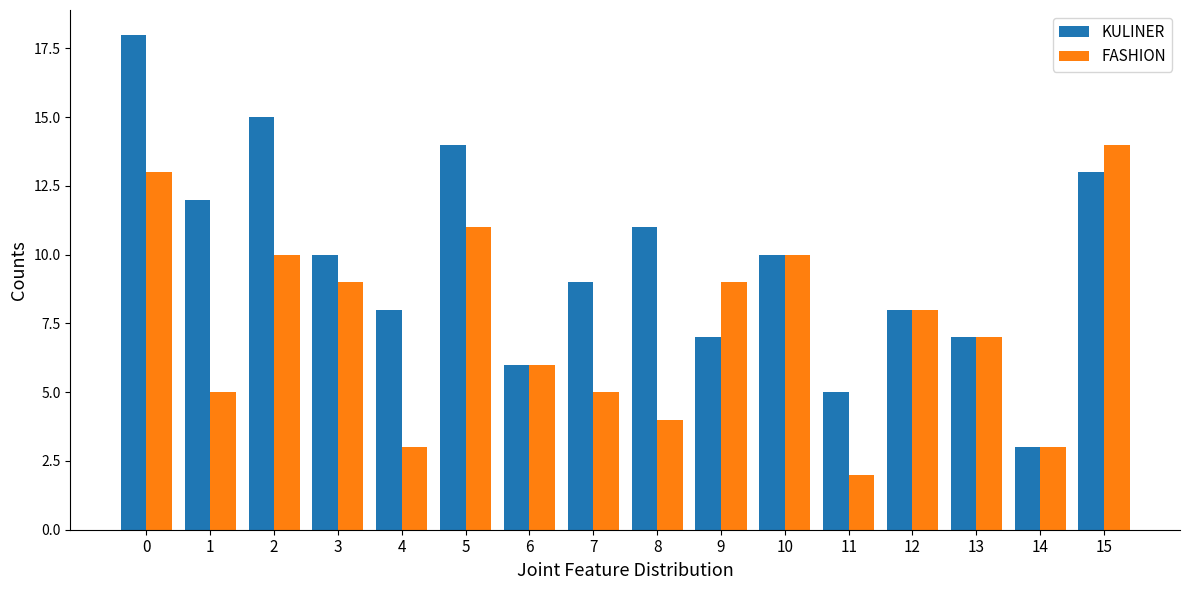

Count the number of categories in the chart.

16